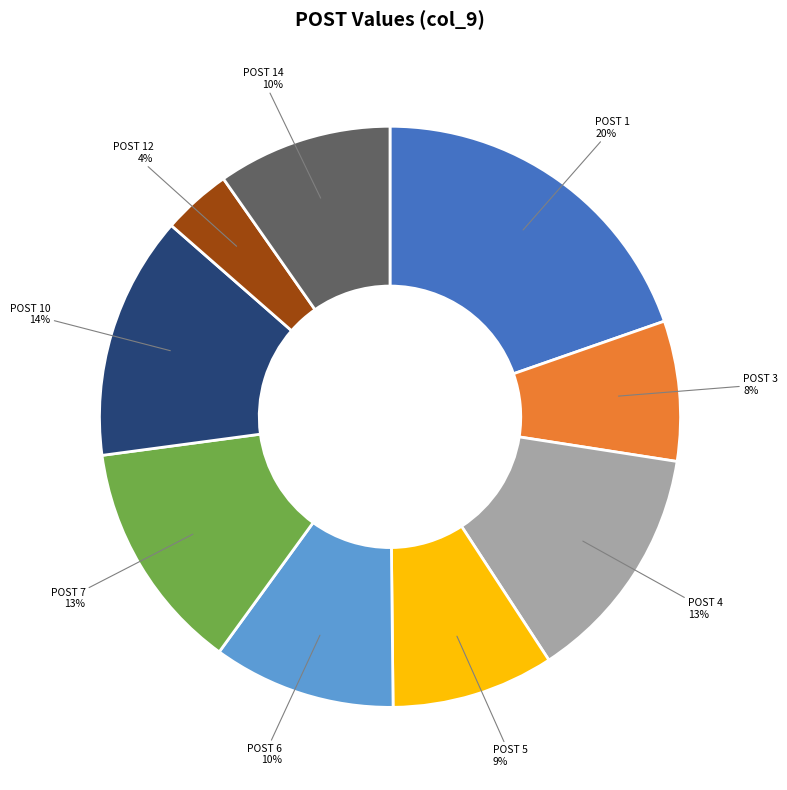

Count the number of slices in the pie.

9